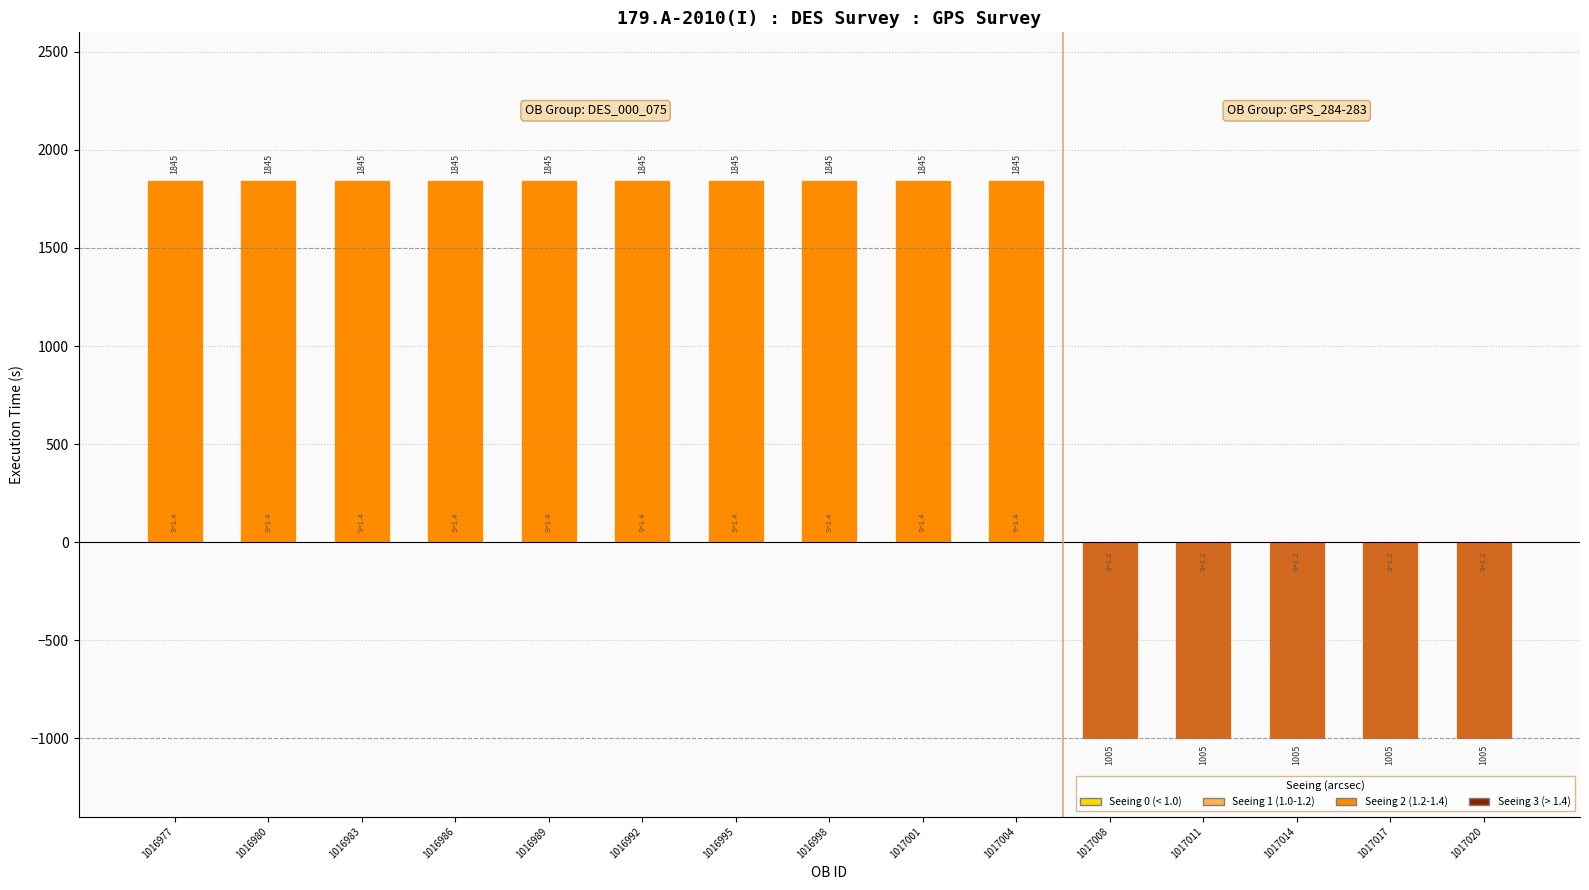

Which series has the largest range (max minus min)?

Execution time 1845s